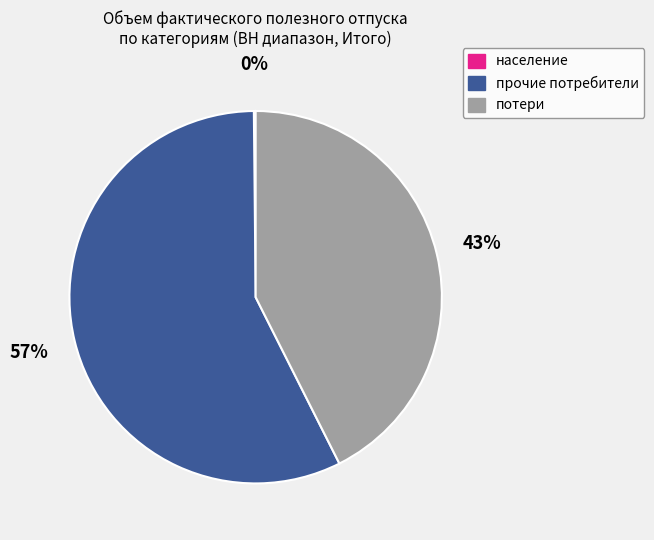

Is there any slice that represents more than half of the pie?

Yes